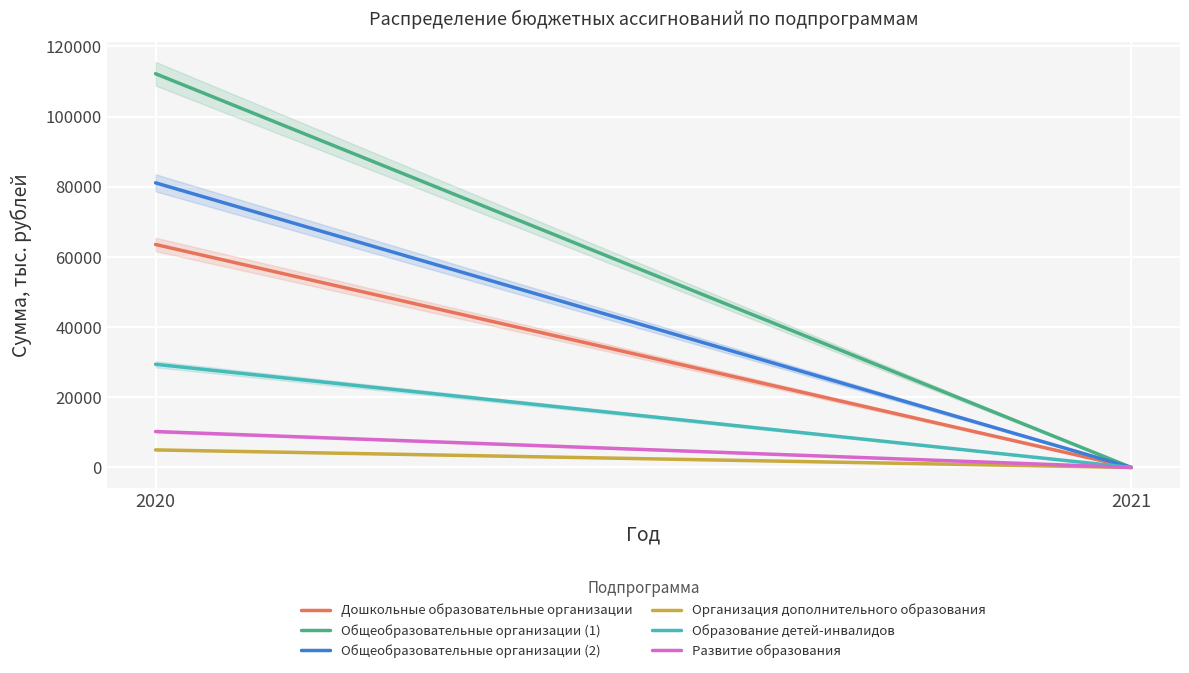

What is the spread (max minus min) of values at 2020?

107190